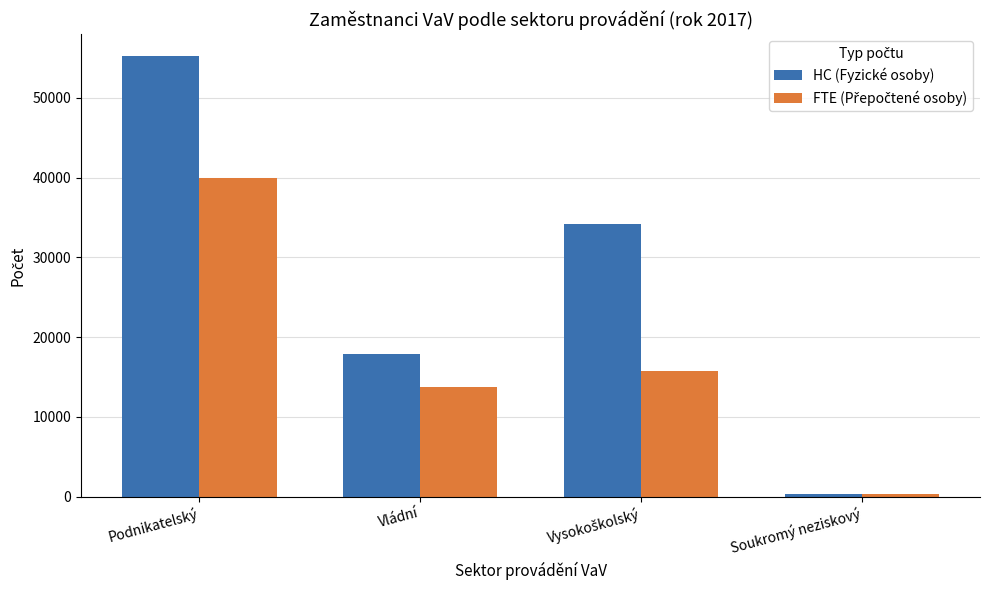

Which series changed the most between Podnikatelský and Vládní?

HC (Fyzické osoby)